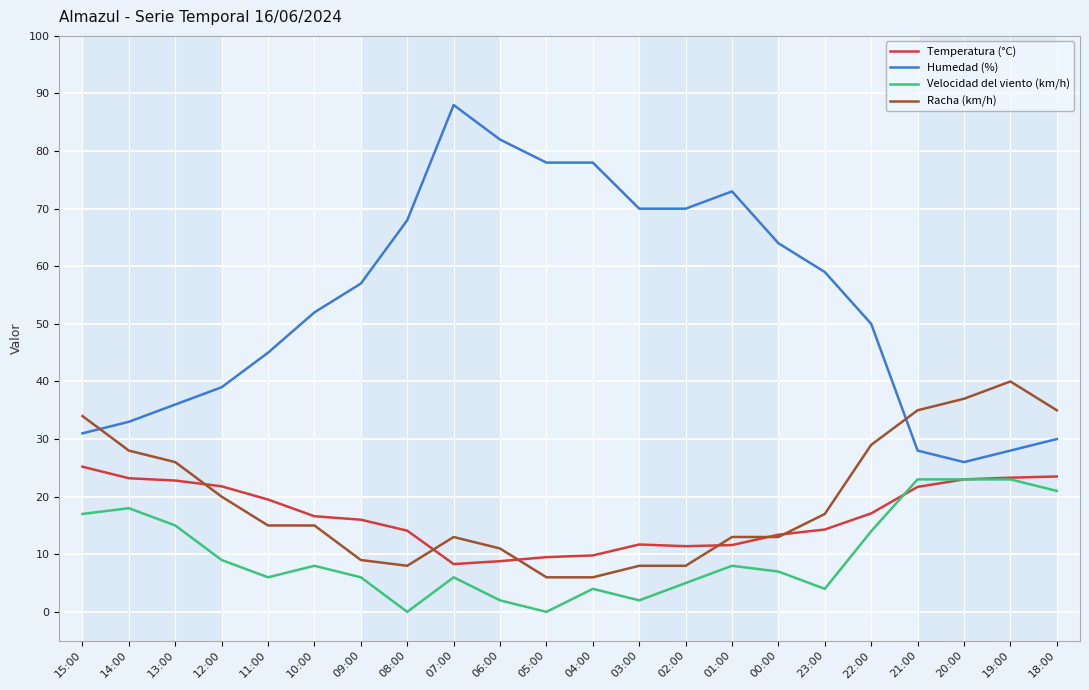

The Velocidad del viento (km/h) series shows 9.0 at 12:00. True or false?

True